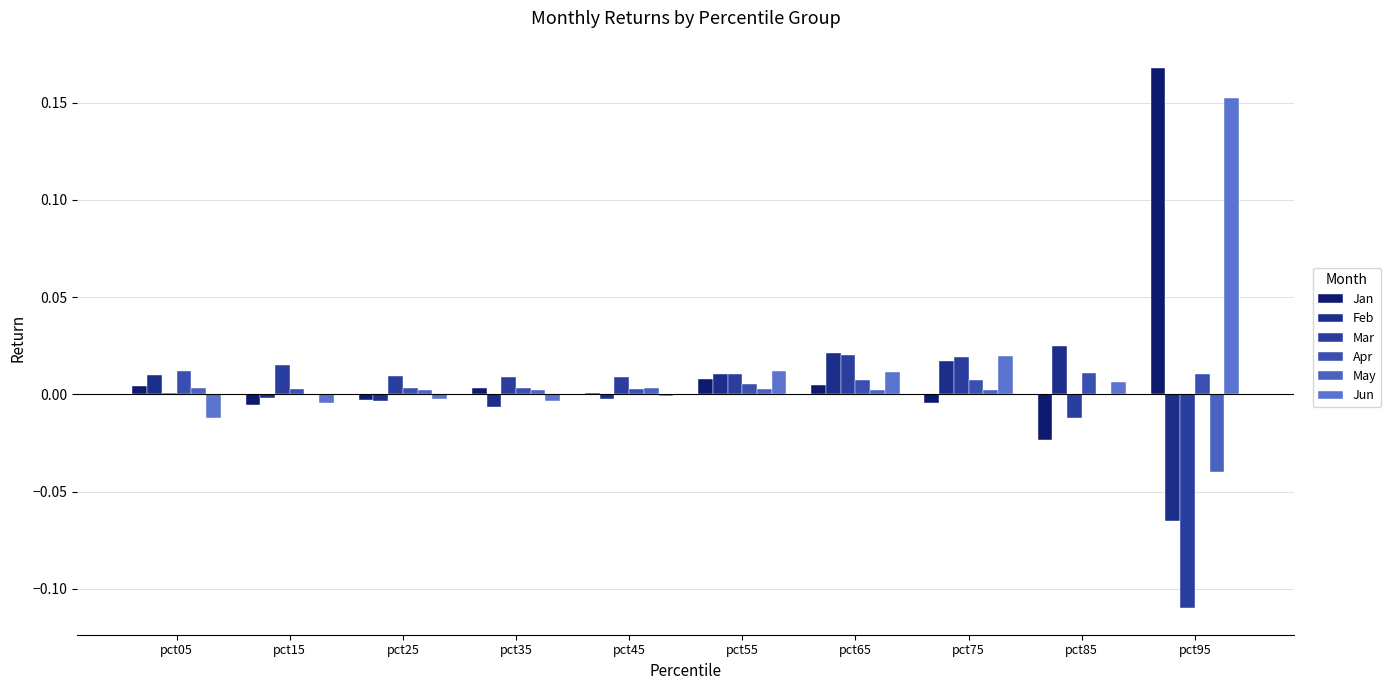

Reading left to right, what are all the values shown in this chart?

Jan: 0.0	-0.0	-0.0	0.0	0.0	0.0	0.0	-0.0	-0.0	0.2
Feb: 0.0	-0.0	-0.0	-0.0	-0.0	0.0	0.0	0.0	0.0	-0.1
Mar: 0.0	0.0	0.0	0.0	0.0	0.0	0.0	0.0	-0.0	-0.1
Apr: 0.0	0.0	0.0	0.0	0.0	0.0	0.0	0.0	0.0	0.0
May: 0.0	0.0	0.0	0.0	0.0	0.0	0.0	0.0	-0.0	-0.0
Jun: -0.0	-0.0	-0.0	-0.0	-0.0	0.0	0.0	0.0	0.0	0.2